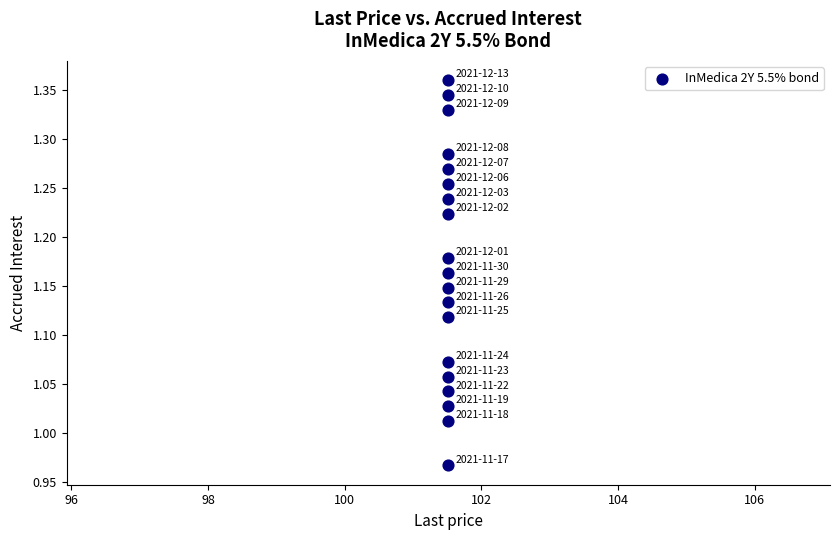

What is the range of Y values (max minus min)?

0.4